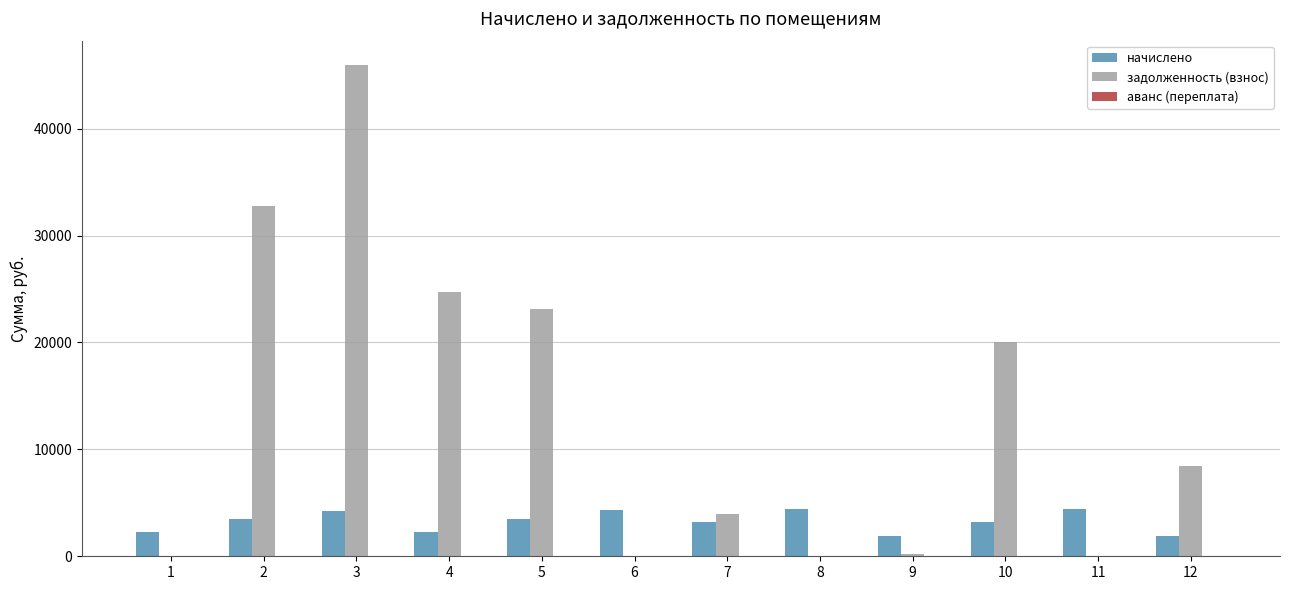

What is the average value of the задолженность (взнос) series?

13276.3